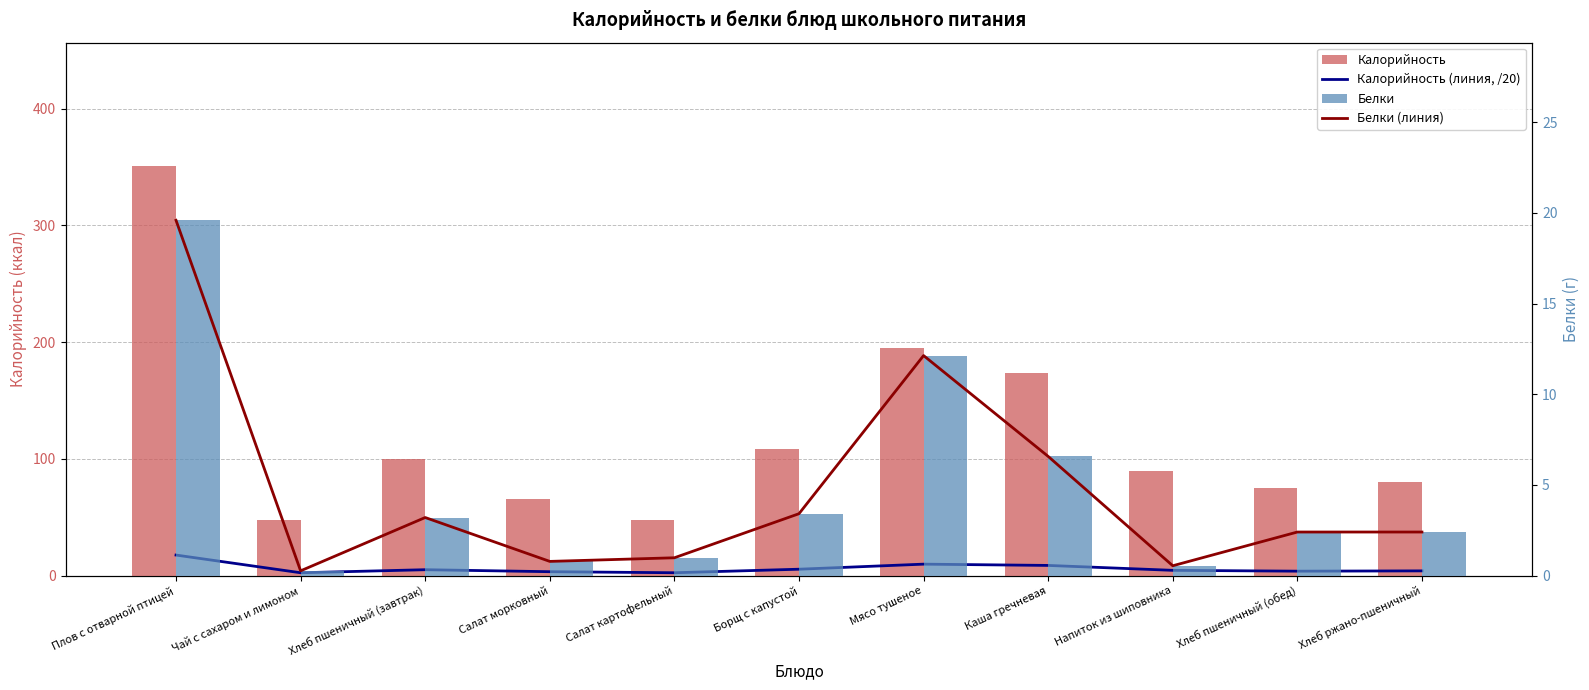

Reading left to right, extract all data points from this chart.

Калорийность (линия, /20): 17.6	2.4	5.0	3.3	2.4	5.4	9.8	8.7	4.5	3.8	4.0
Калорийность: 351.3	47.8	100.0	66.0	48.0	108.5	195.4	173.4	89.3	75.0	80.0
Белки (линия): 19.6	0.3	3.2	0.8	1.0	3.4	12.1	6.6	0.5	2.4	2.4
Белки: 19.6	0.3	3.2	0.8	1.0	3.4	12.1	6.6	0.5	2.4	2.4